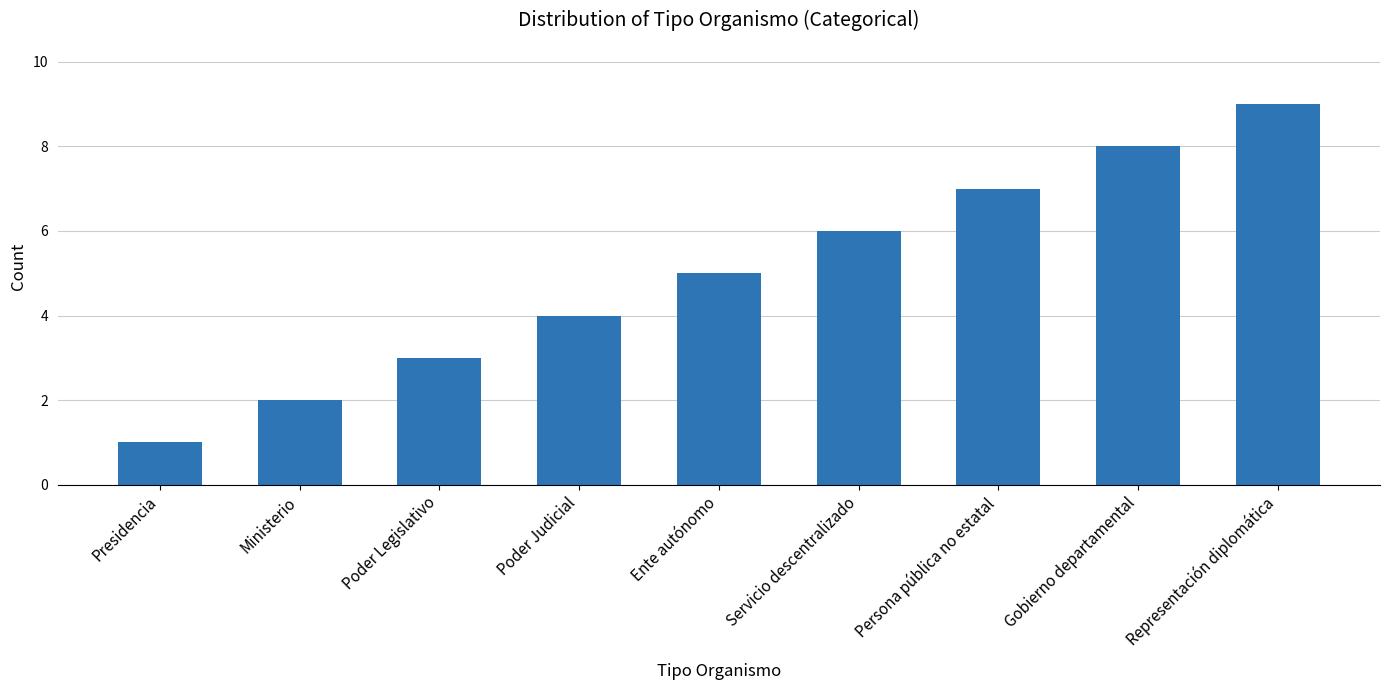

What is the minimum value shown in the chart?

1